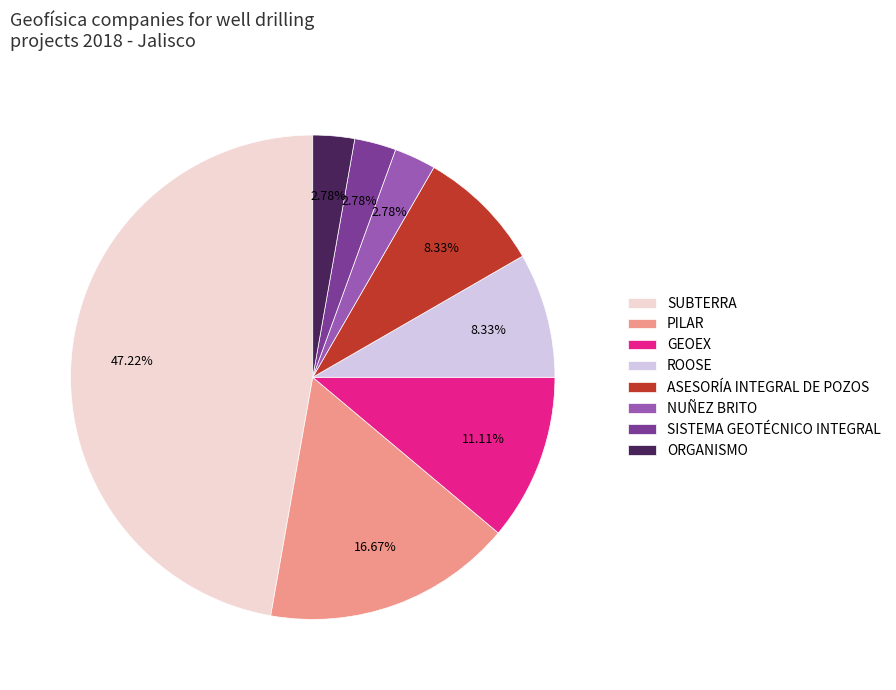

What percentage is the SISTEMA GEOTÉCNICO INTEGRAL slice, to the nearest percent?

3%